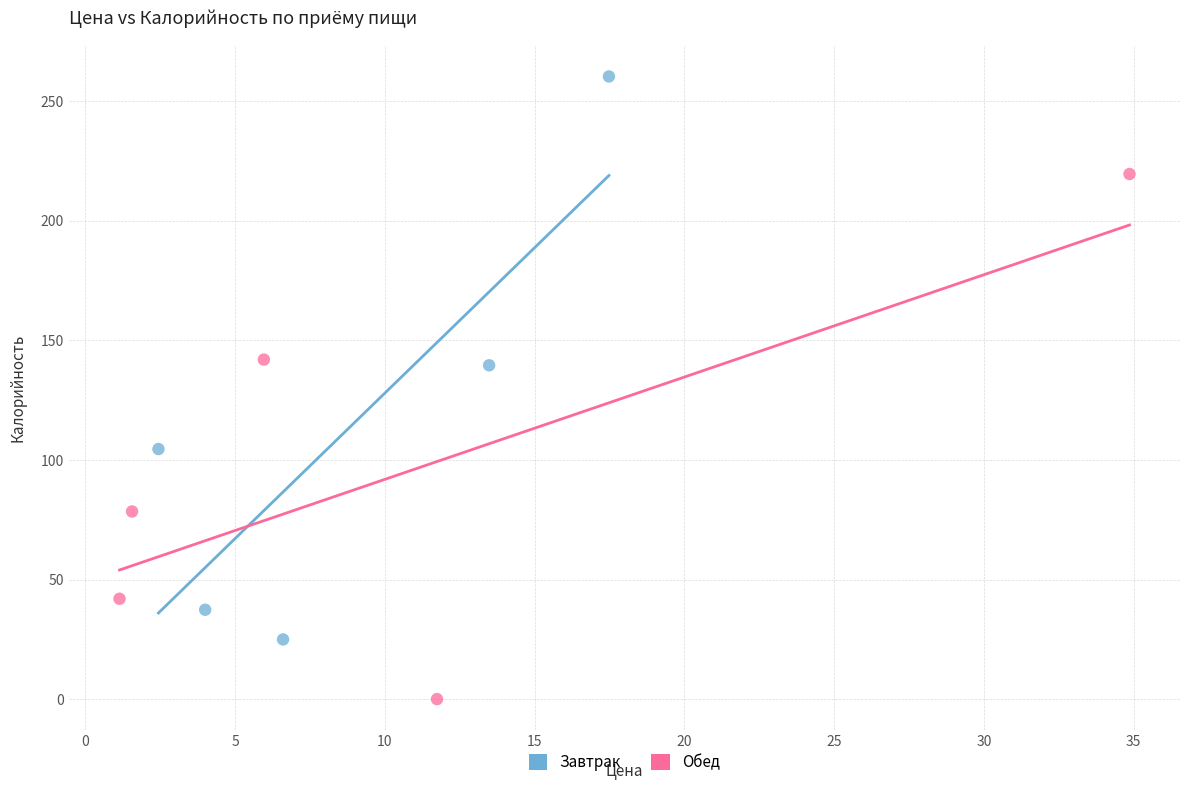

Which series reaches the maximum Y coordinate?

Завтрак